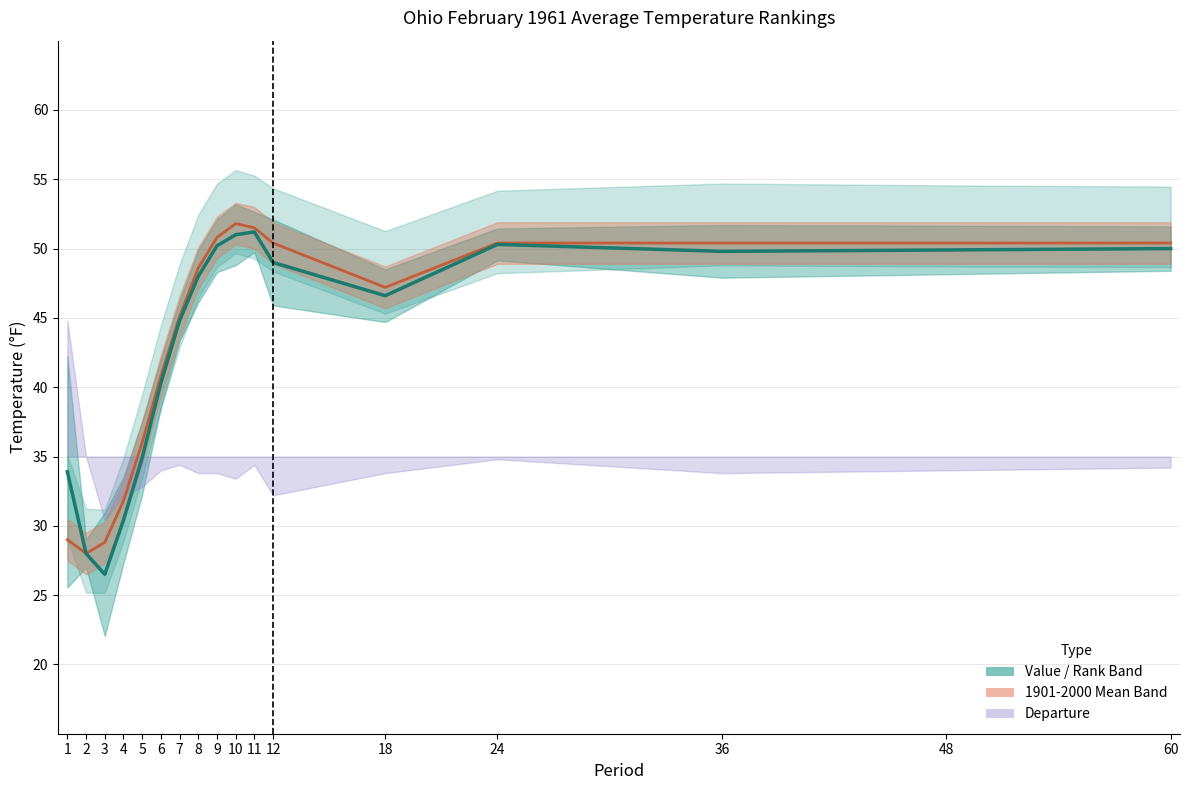

Reading left to right, transcribe all the data shown in this chart.

Value: 33.9	28.0	26.5	30.4	34.9	40.3	44.8	48.0	50.2	51.0	51.2	49.0	46.6	50.3	49.8	49.9	50.0
1901-2000 Mean: 29.0	28.0	28.8	31.8	36.0	40.8	45.1	48.6	50.8	51.8	51.5	50.4	47.2	50.4	50.4	50.4	50.4